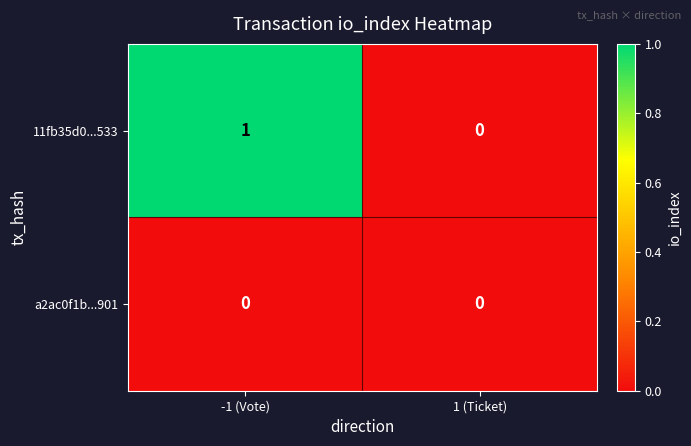

Which series changed the most between -1 (Vote) and 1 (Ticket)?

11fb35d0...533